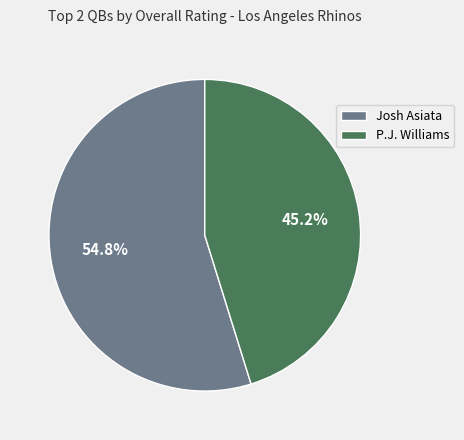

Rank the categories by value from lowest to highest.

P.J. Williams, Josh Asiata